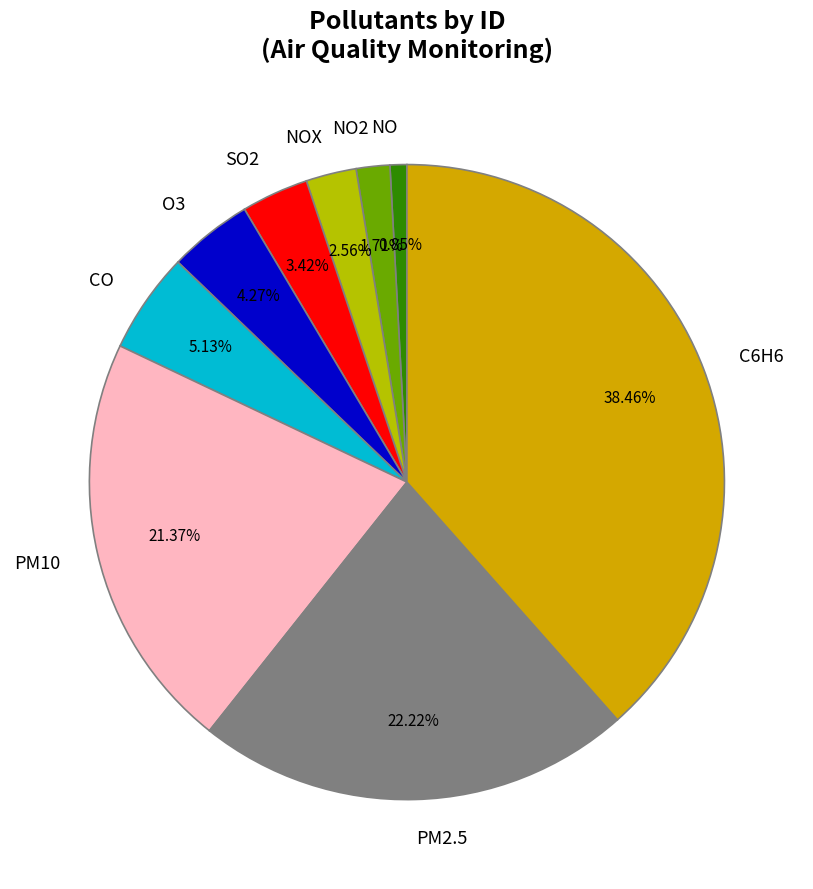

Does any single category account for the majority?

No